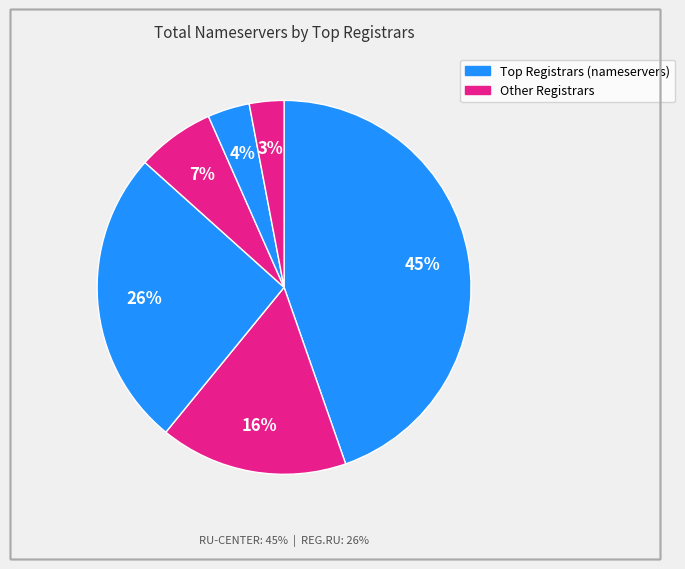

Is there a majority slice in this chart?

No